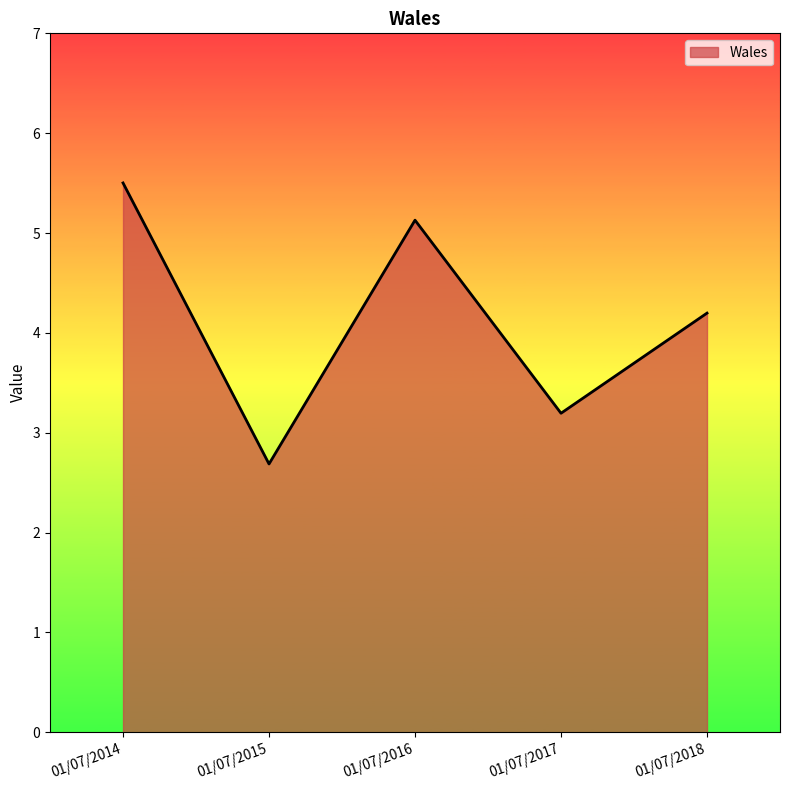

What value does the data have at 01/07/2014?

5.5